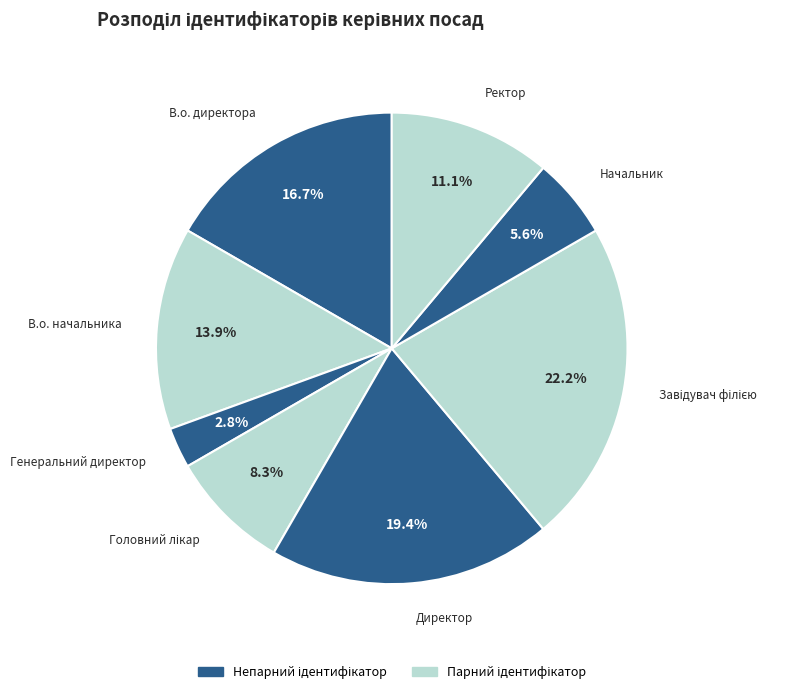

The Начальник slice represents 6% of the pie. True or false?

True